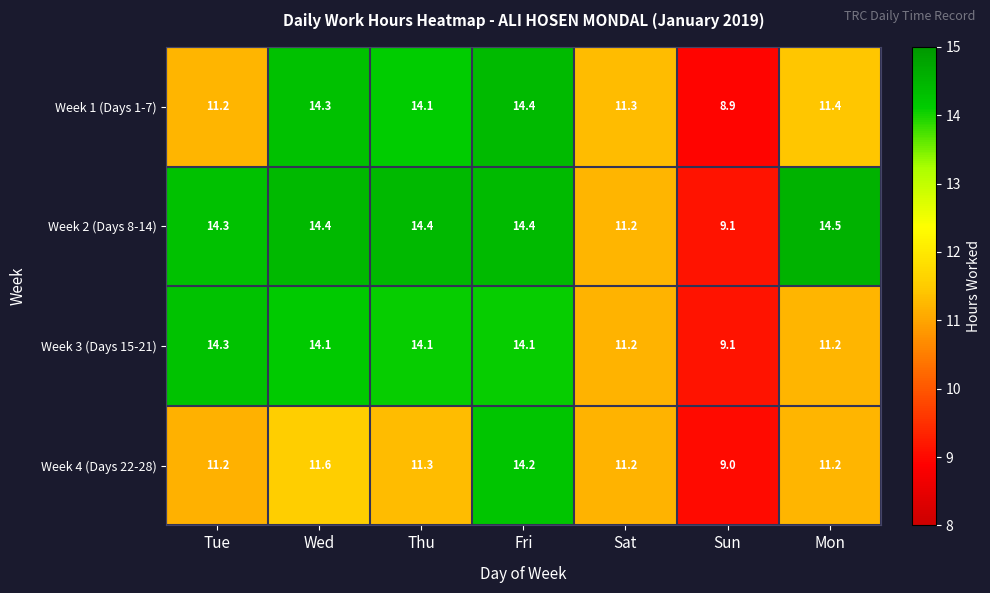

What is the difference between the maximum and minimum values in the Week 1 (Days 1-7) series?

5.5